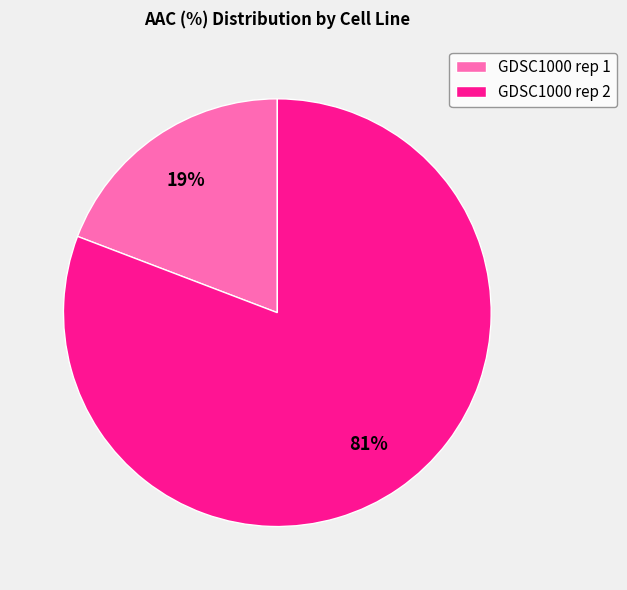

Combined, do GDSC1000 rep 2 and GDSC1000 rep 1 account for over 50%?

Yes